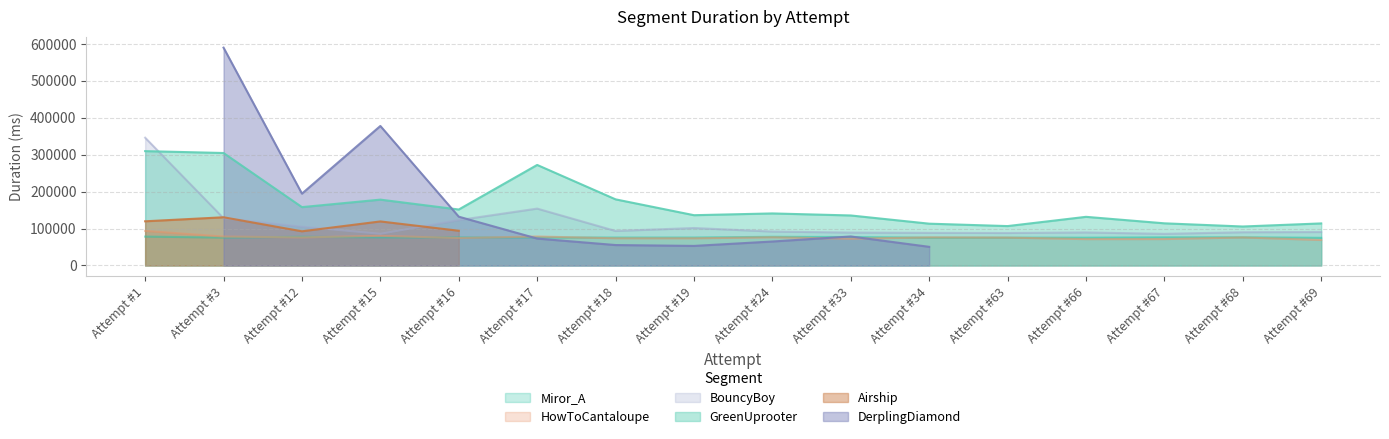

What is the value of the HowToCantaloupe point at the 3rd from the left?

76011